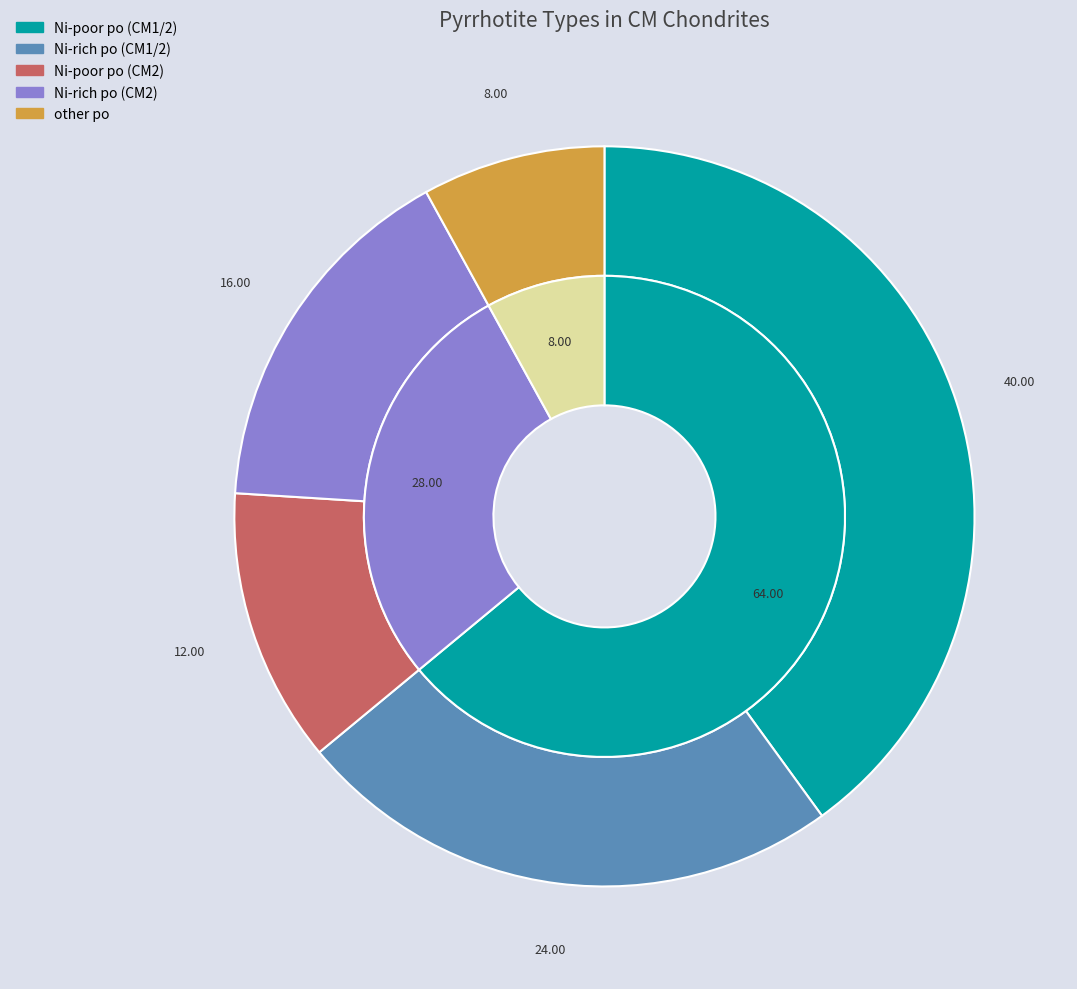

To the nearest percent, what is the difference between the Ni-rich po and other slice percentages?

16%